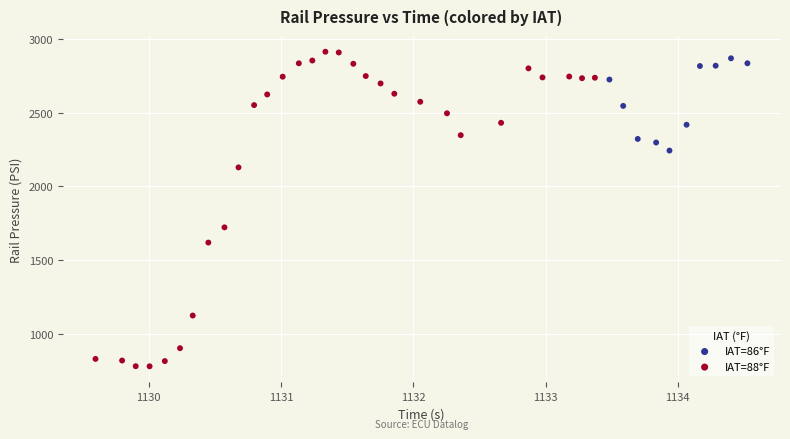

Which series has the largest Y range (max minus min)?

IAT=88°F